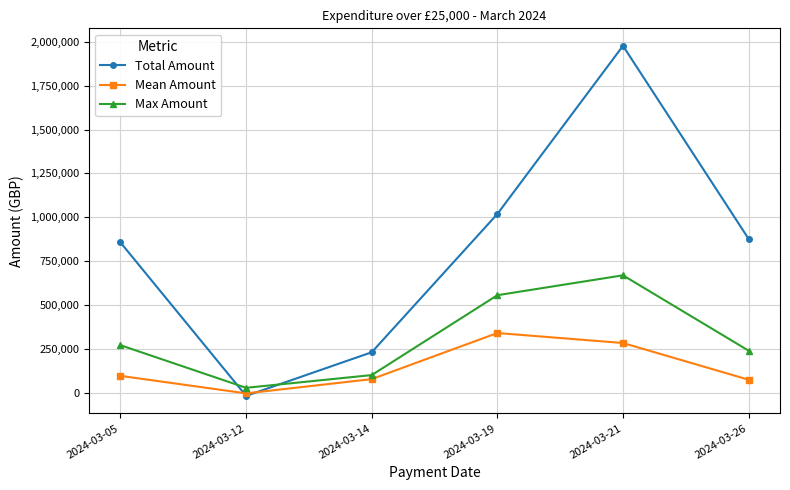

At which label is Total Amount closest to 979564?

2024-03-19